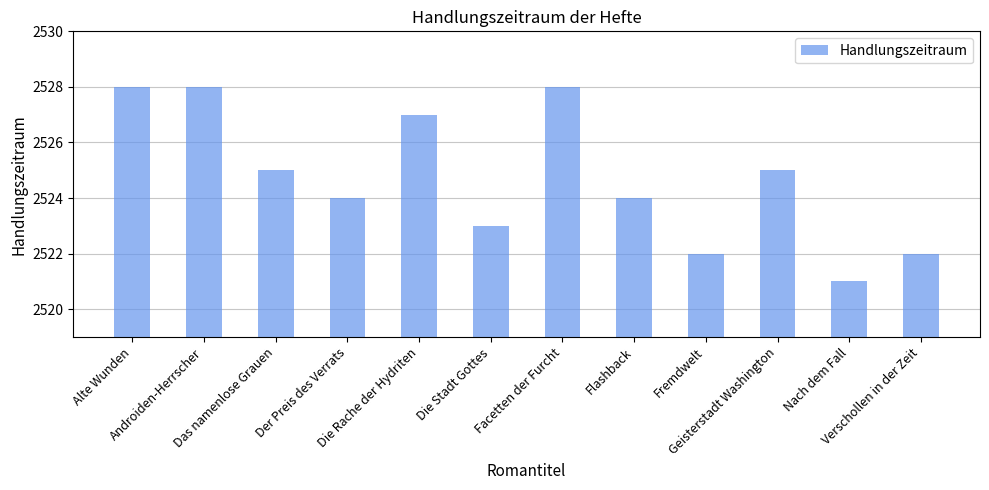

What is the label of the 11th bar from the right?

Androiden-Herrscher